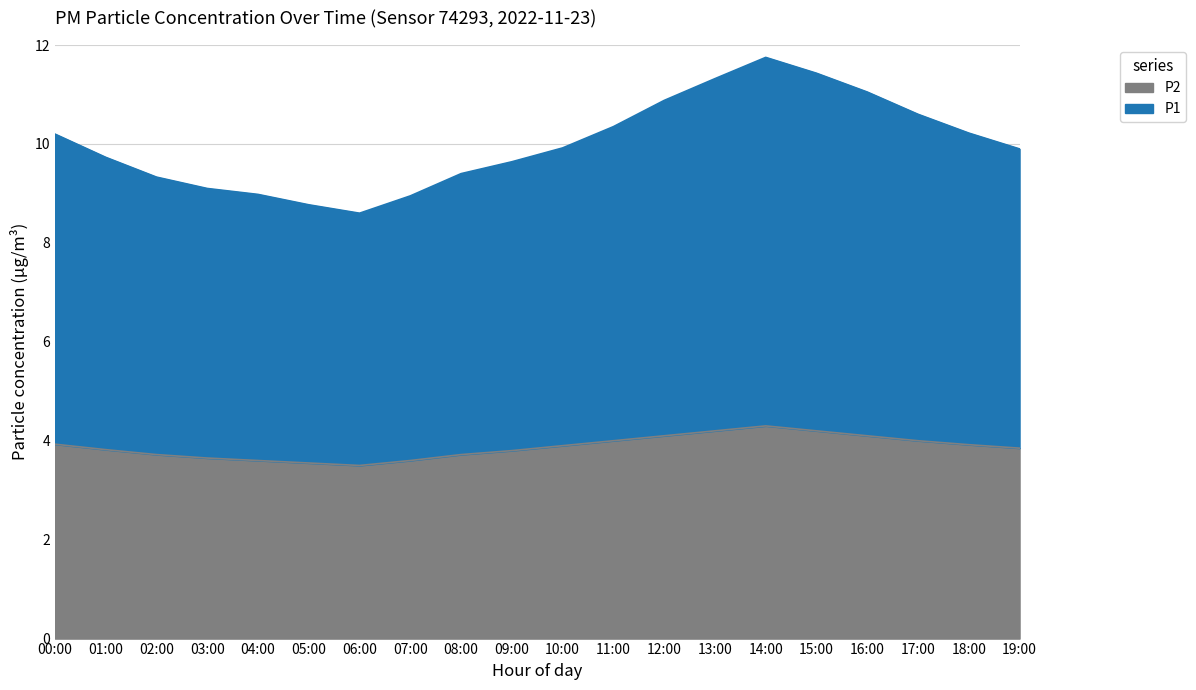

At which label is P2 closest to 3?

06:00